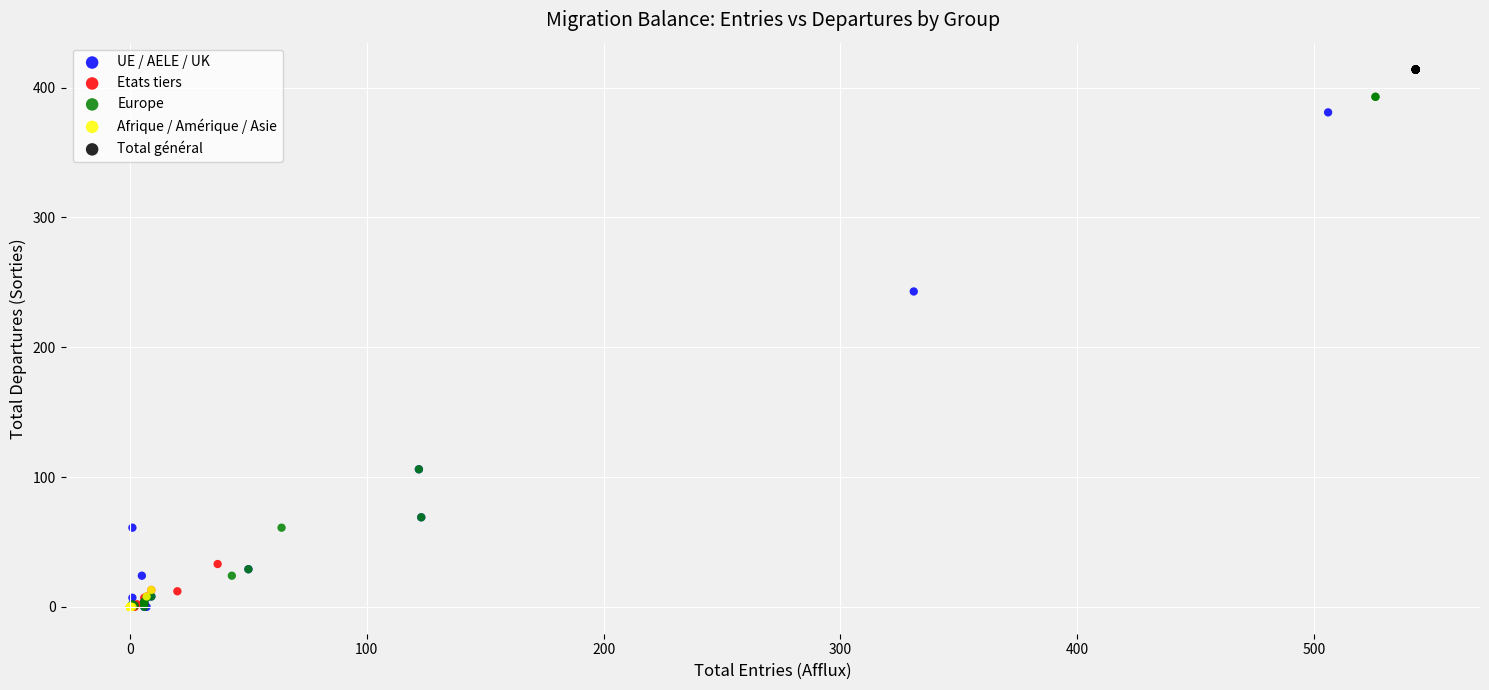

Which series reaches the maximum Y coordinate?

Total général